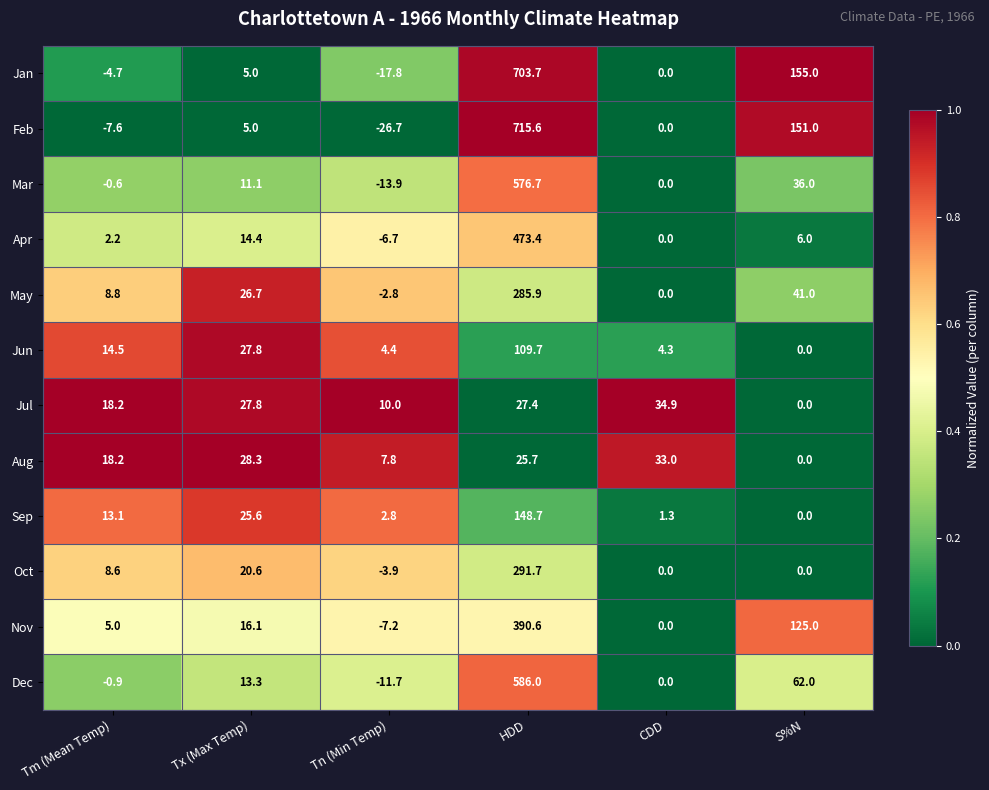

What is the difference between the Feb values at Tm (Mean Temp) and CDD?

7.6